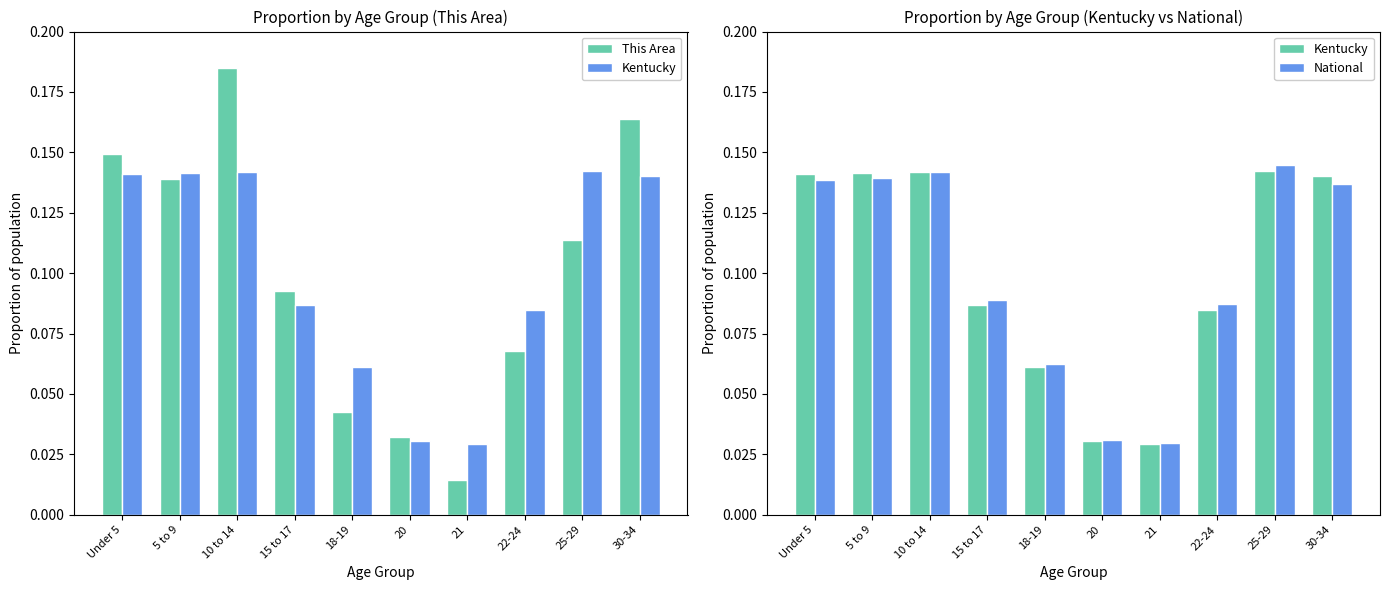

At which label does This Area reach its peak?

10 to 14